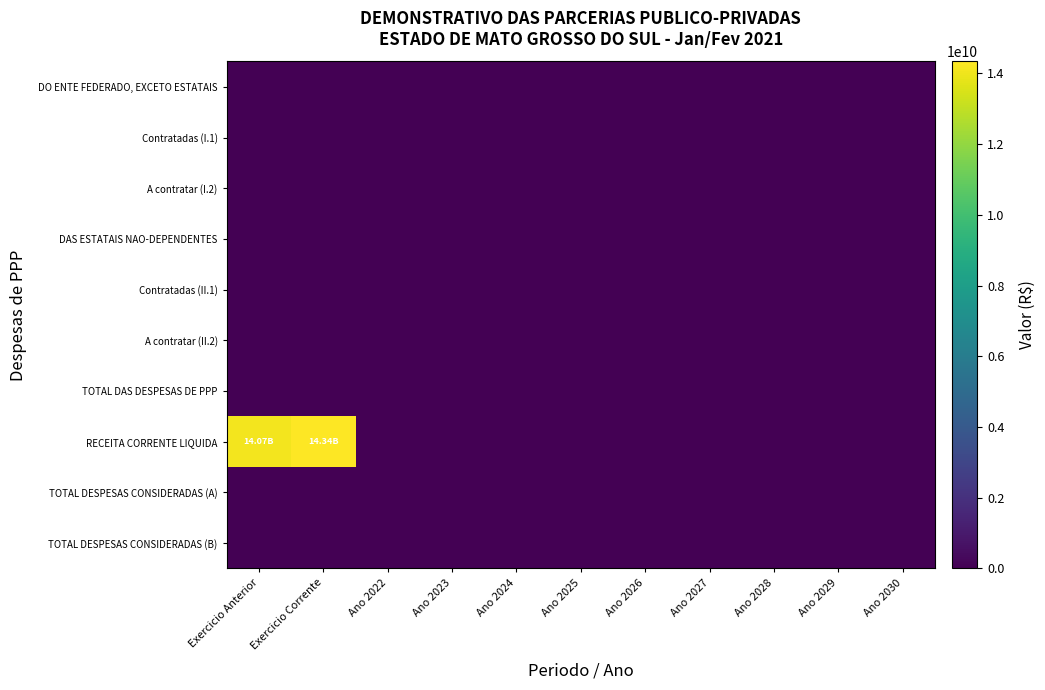

What is the greatest value displayed?

14336662224.5